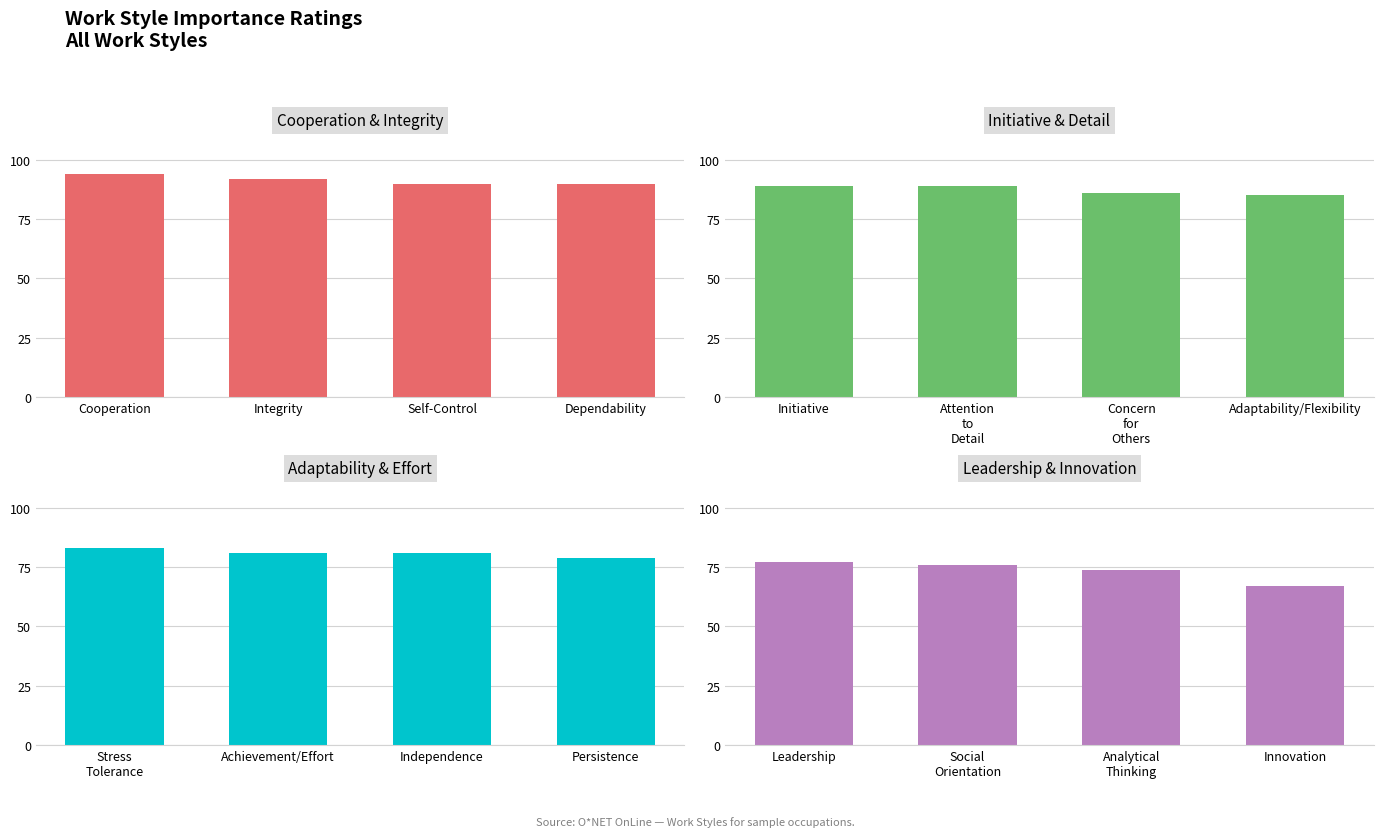

The value at Innovation is 35. True or false?

False